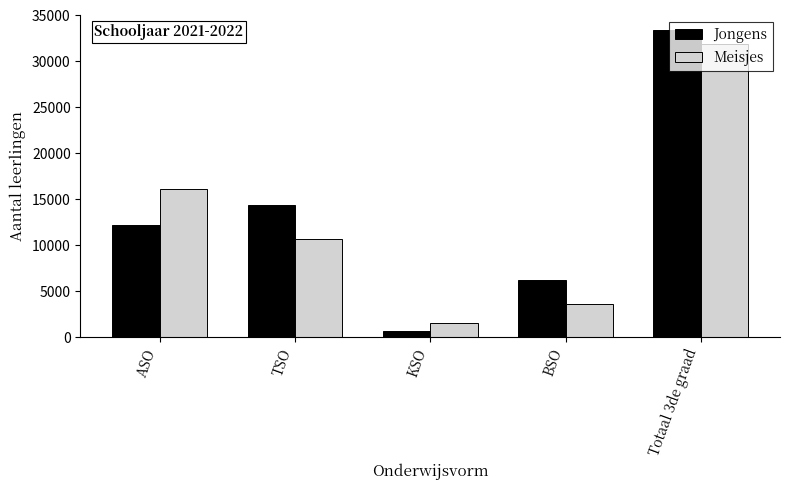

What is the difference between the second highest and second lowest values in the Meisjes series?

12547